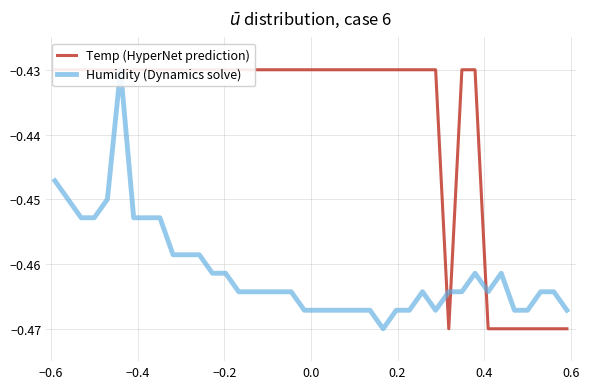

What is the value of the Humidity (Dynamics solve) point at the 23rd from the left?

-0.5